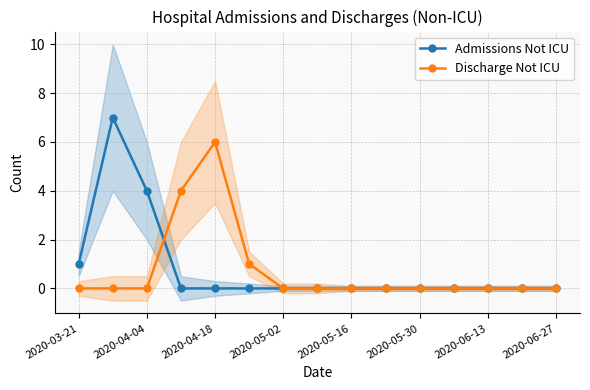

How many positive values does the Admissions Not ICU series have?

3